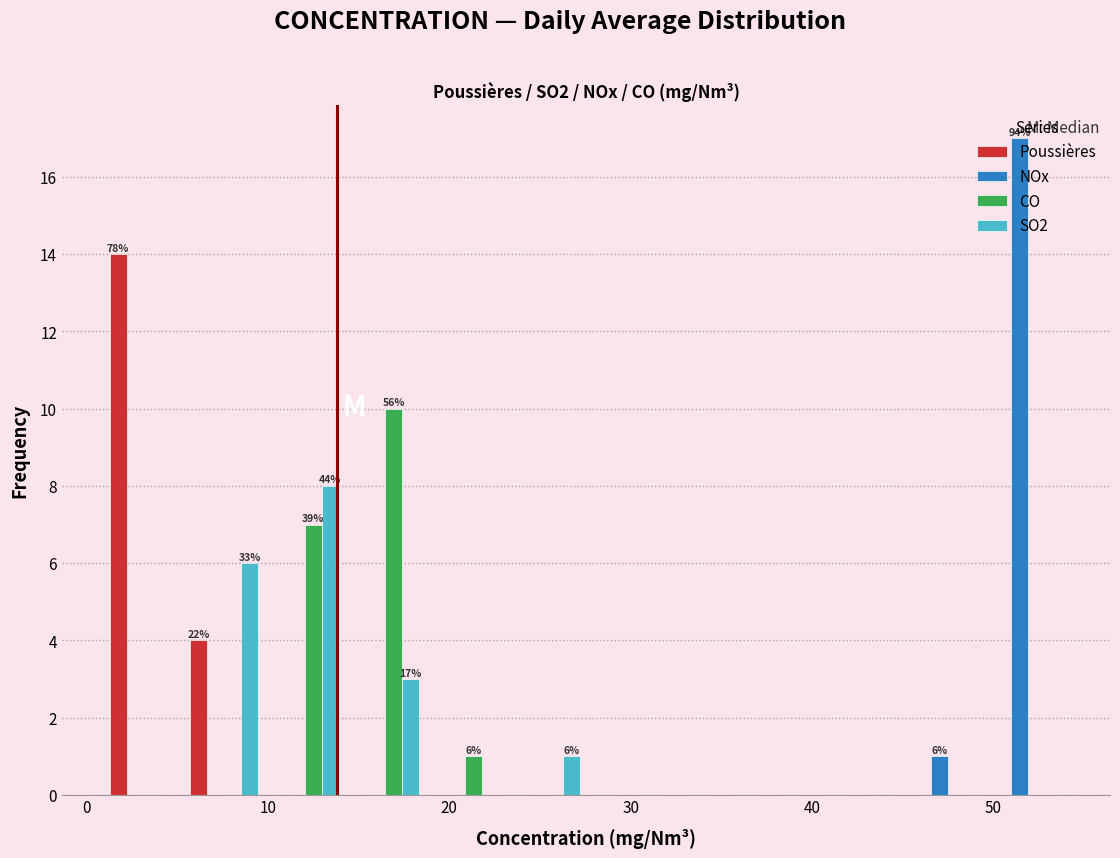

In the NOx series, which range on the x-axis has the tallest bar?

50 to 54